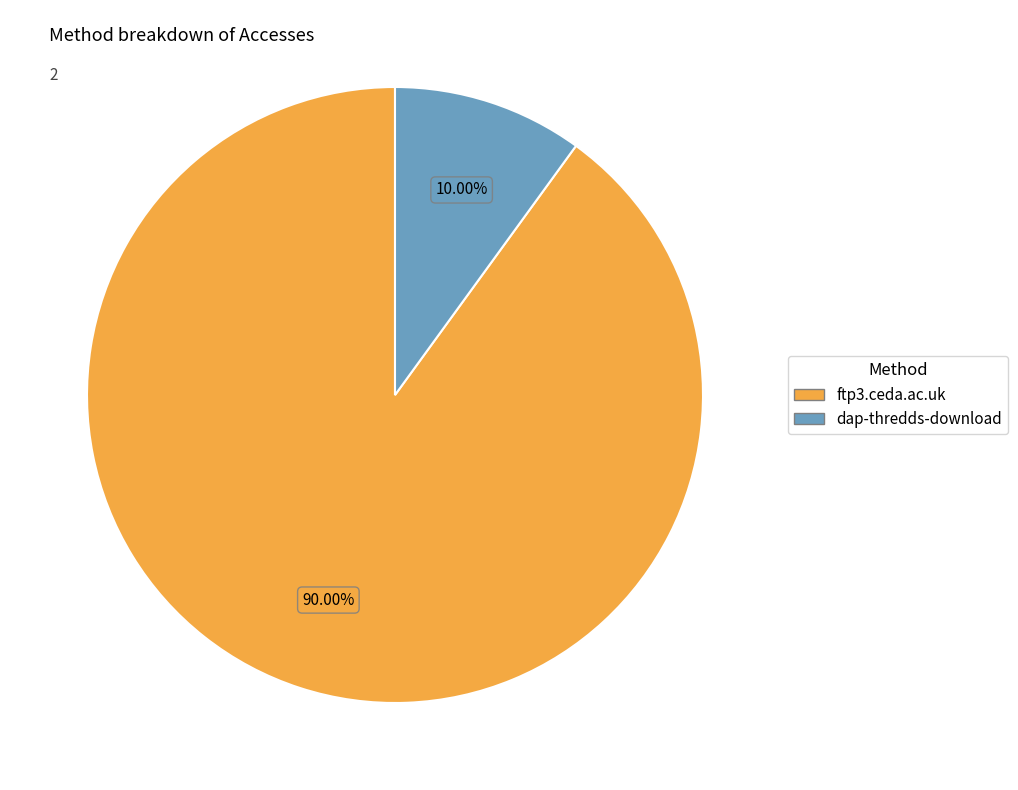

Is there a majority slice in this chart?

Yes